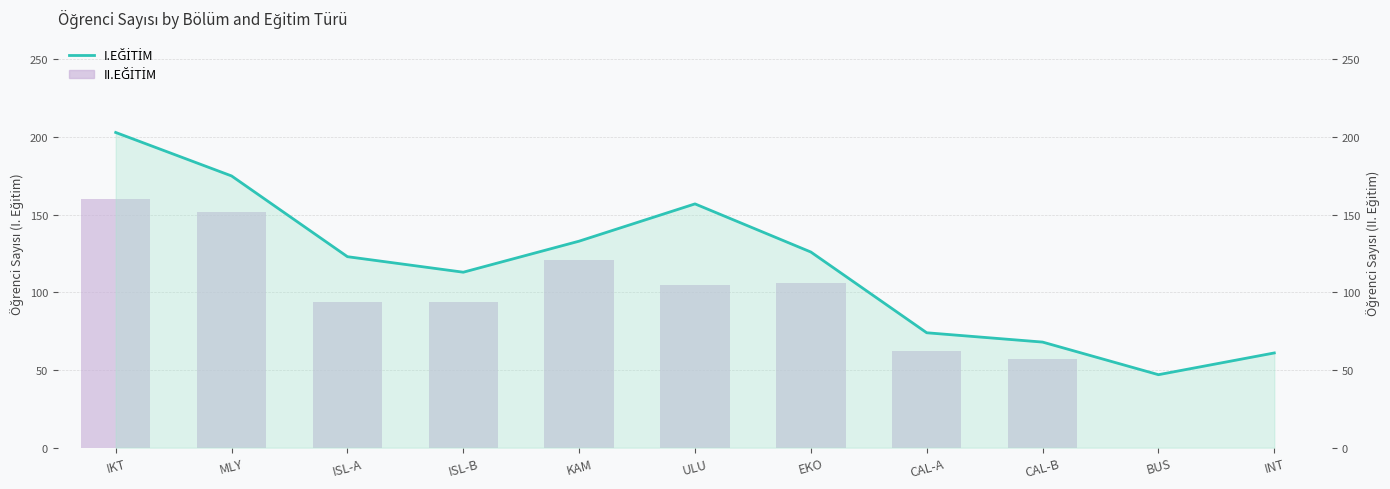

Is it true that I.EĞİTİM equals 113 at ISL-B?

True